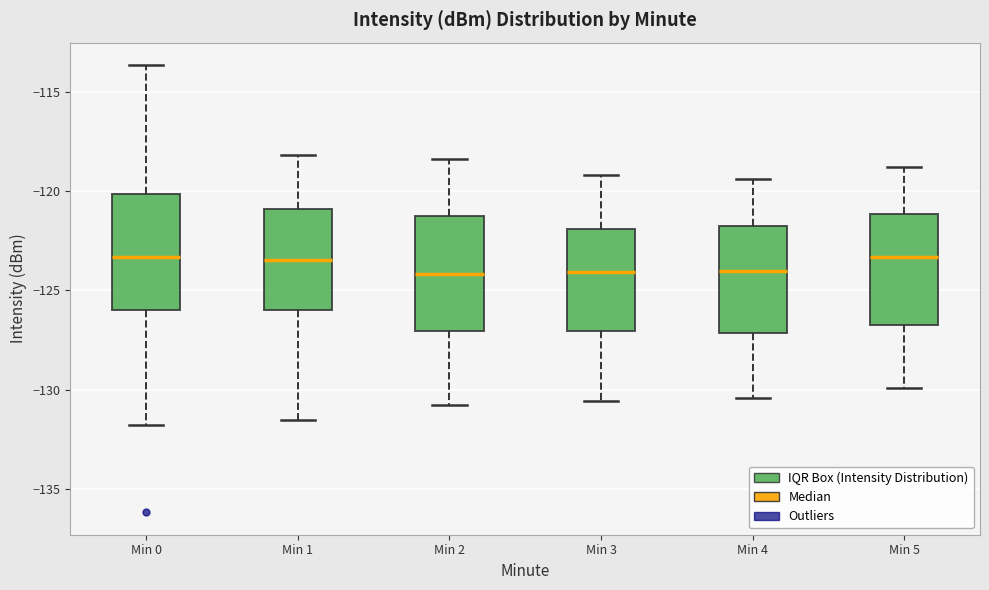

Where does the upper whisker of the box for Min 0 end on the y-axis? The values are not printed on the chart, so give them approximately, as read against the axis.

-113.5